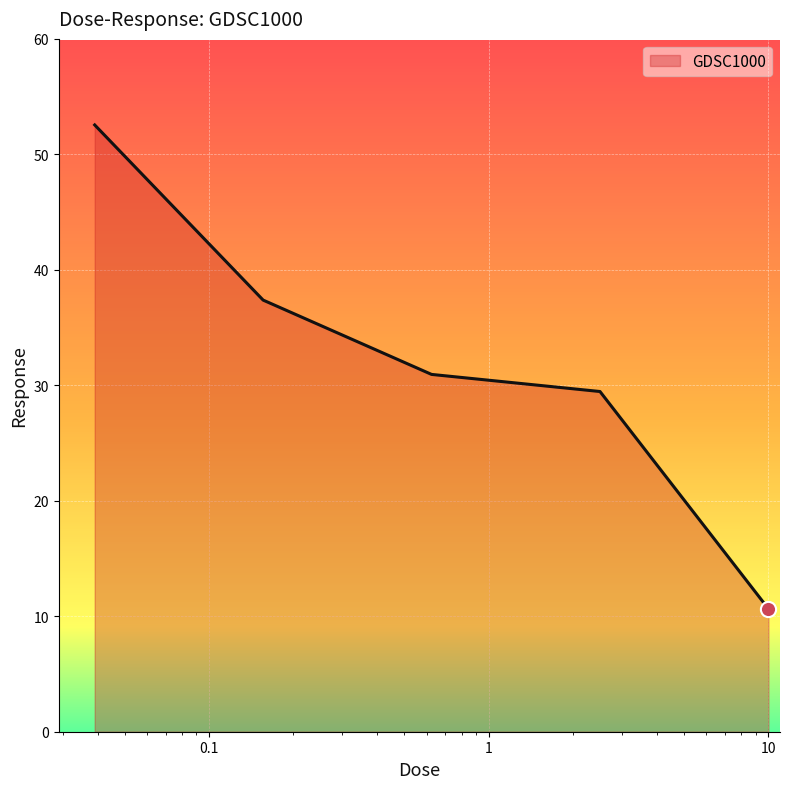

What is the smallest value displayed?

10.6